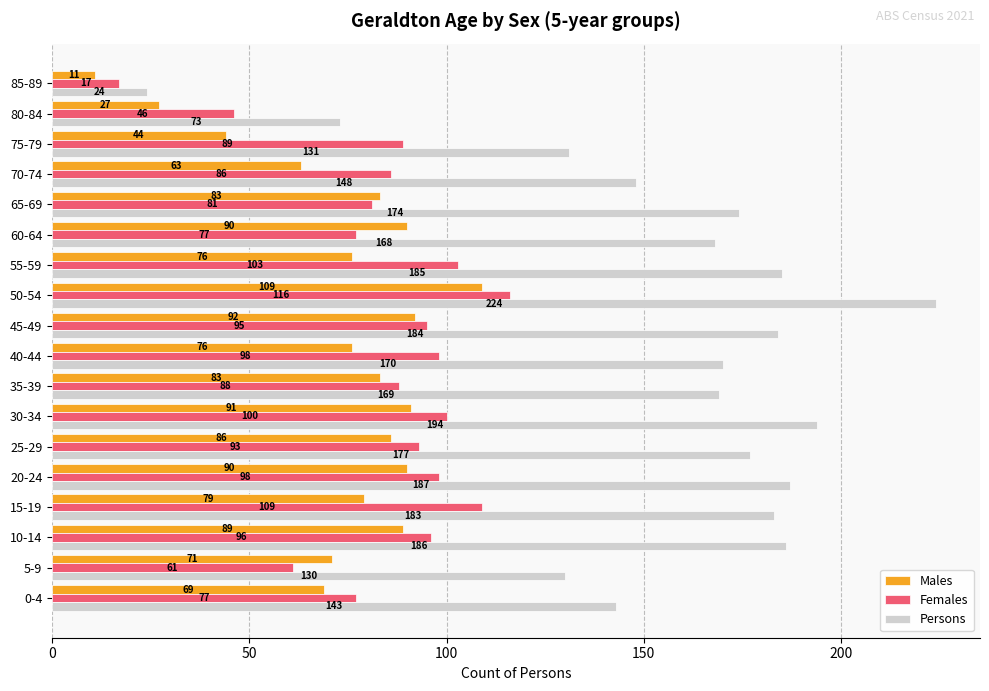

What is the difference between the maximum and minimum values in the Persons series?

200